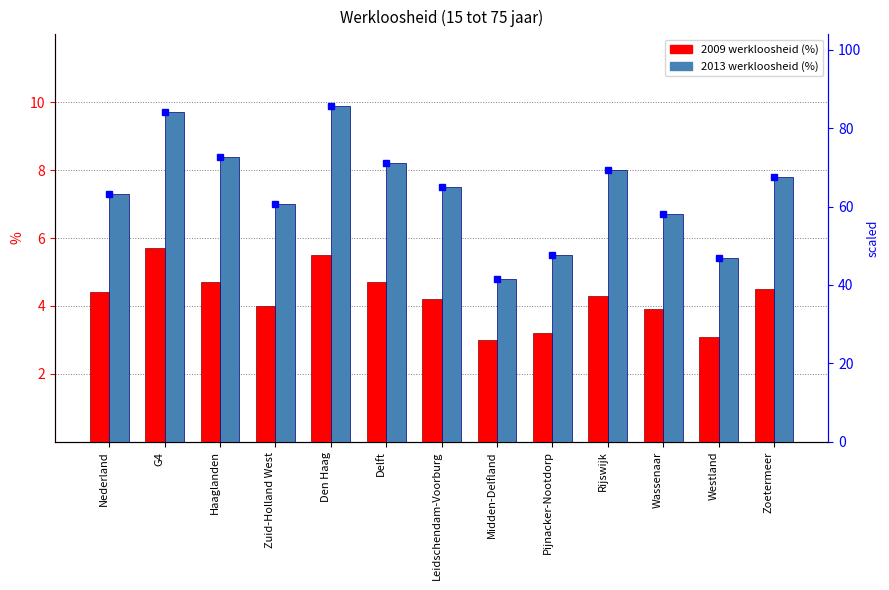

Count the number of categories in the chart.

13